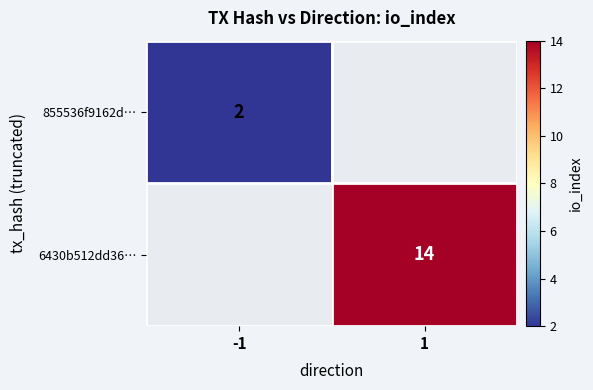

At which category does the chart reach its peak across all series?

1